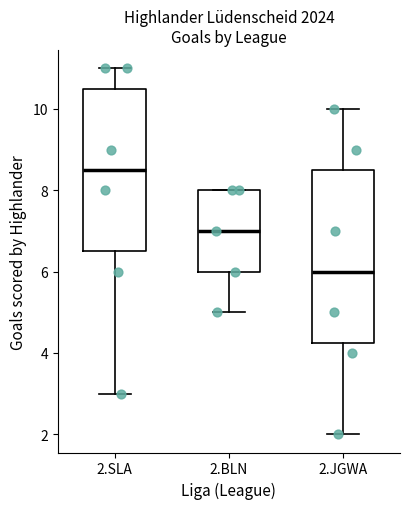

Reading left to right, read every box against the y-axis: the position of its median line, the range the box covers, and the ends of its whiskers. The values are not printed on the chart, so give them approximately, as read against the axis.

2.SLA: median 8.6, box 6.6 to 10.6, whiskers 3.0 to 11.0
2.BLN: median 7.0, box 6.0 to 8.0, whiskers 5.0 to 8.0
2.JGWA: median 6.0, box 4.2 to 8.6, whiskers 2.0 to 10.0